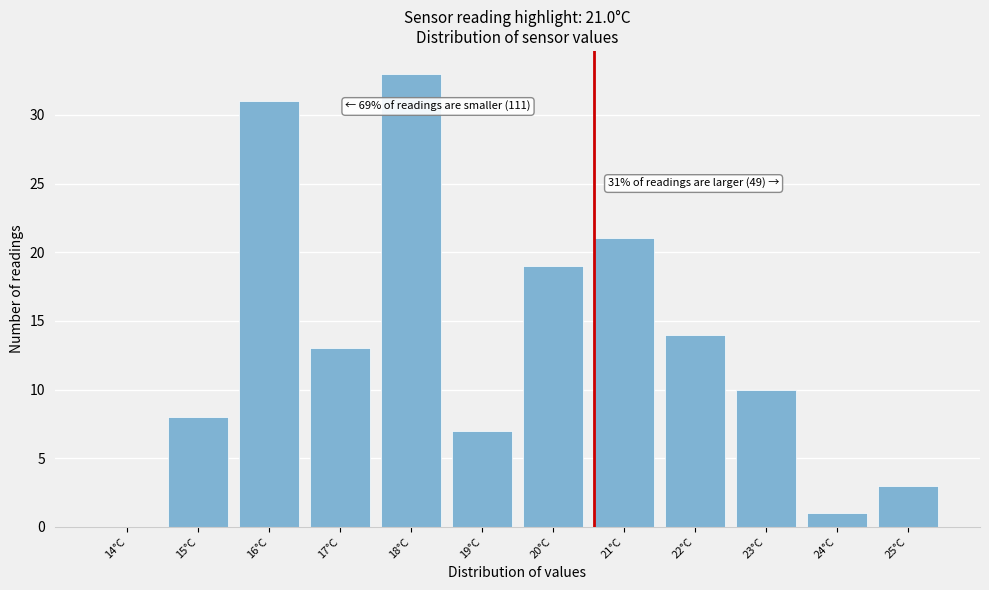

Reading left to right, list all the values displayed in this chart.

14°C=0	15°C=8	16°C=31	17°C=13	18°C=33	19°C=7	20°C=19	21°C=21	22°C=14	23°C=10	24°C=1	25°C=3